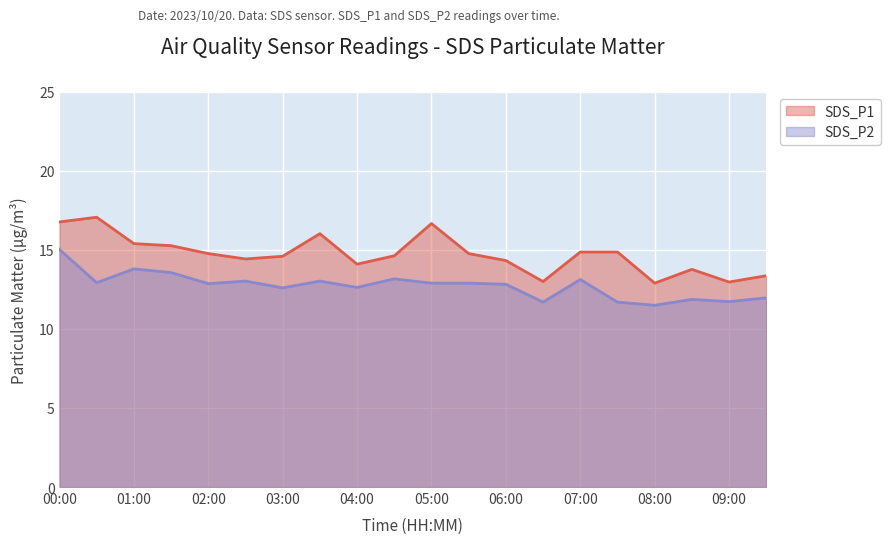

Read the SDS_P1 value at 03:30.

16.0